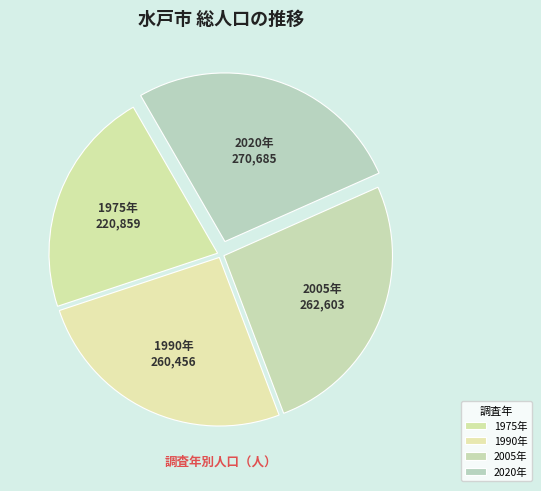

Does 1990年 represent more than half of the total?

No